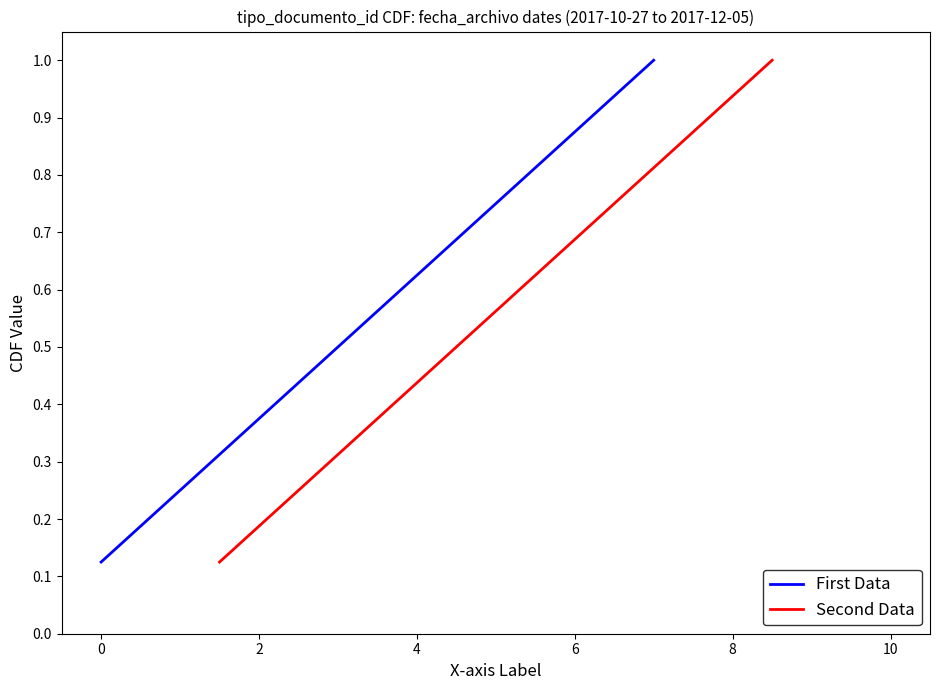

Which series has the largest range (max minus min)?

First Data